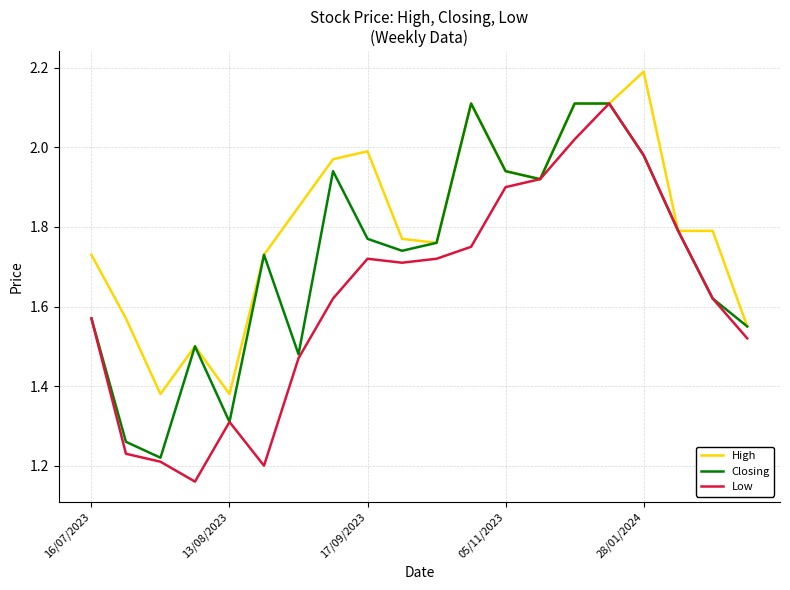

What is the greatest value displayed?

2.2